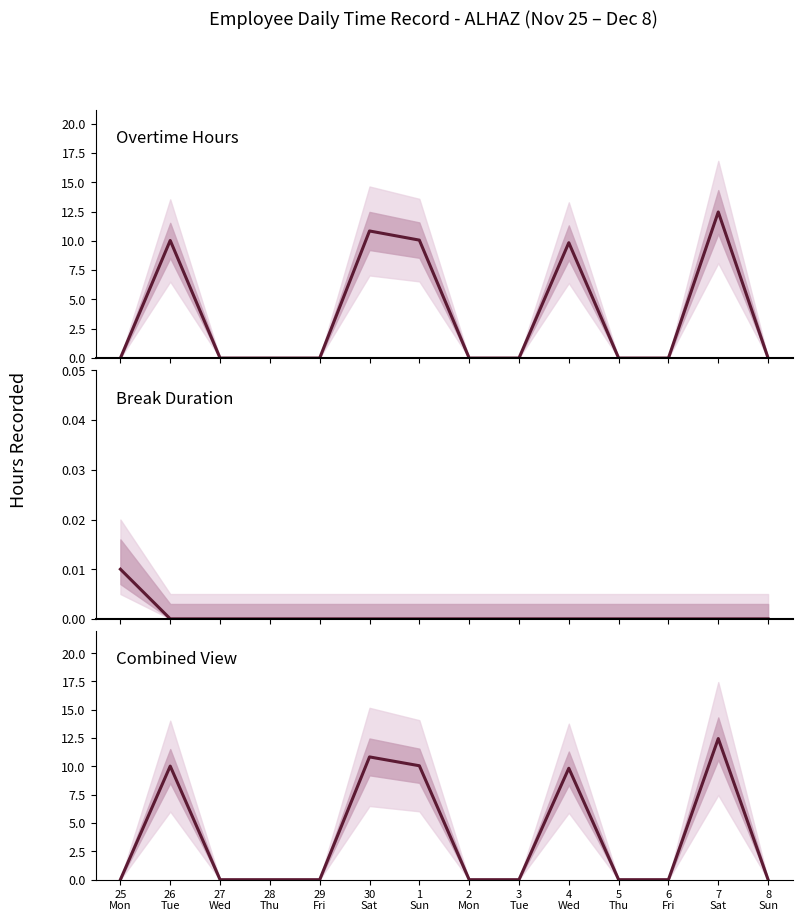

Is it true that Overtime Hours equals 8.3 at 8
Sun?

False